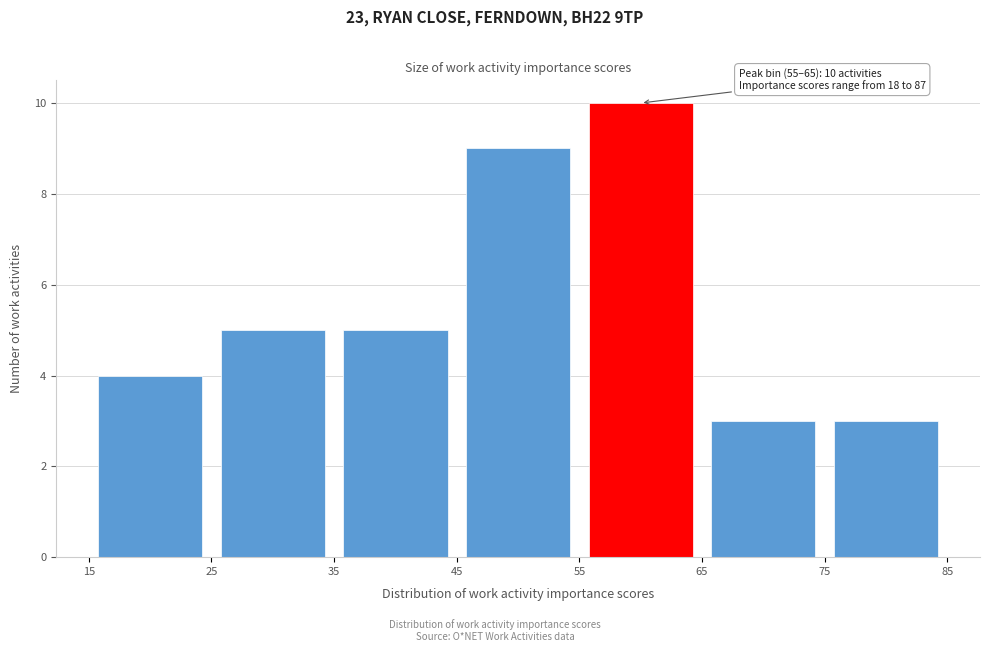

Over which range of the x-axis is the bar tallest?

55 to 65